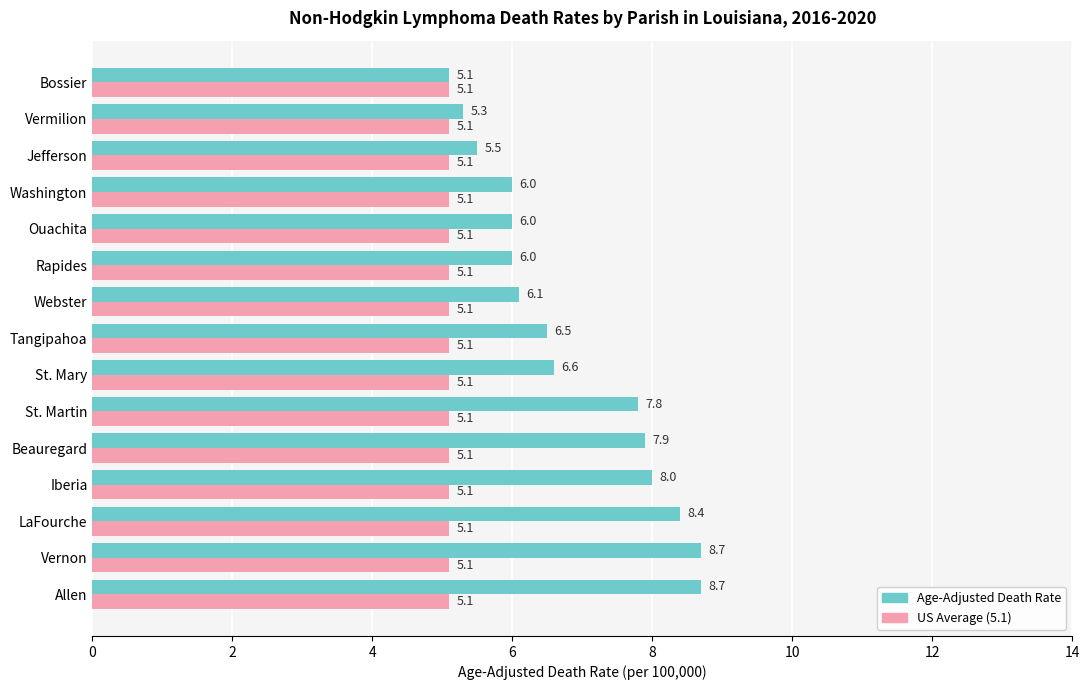

How many data points does each series have?

15